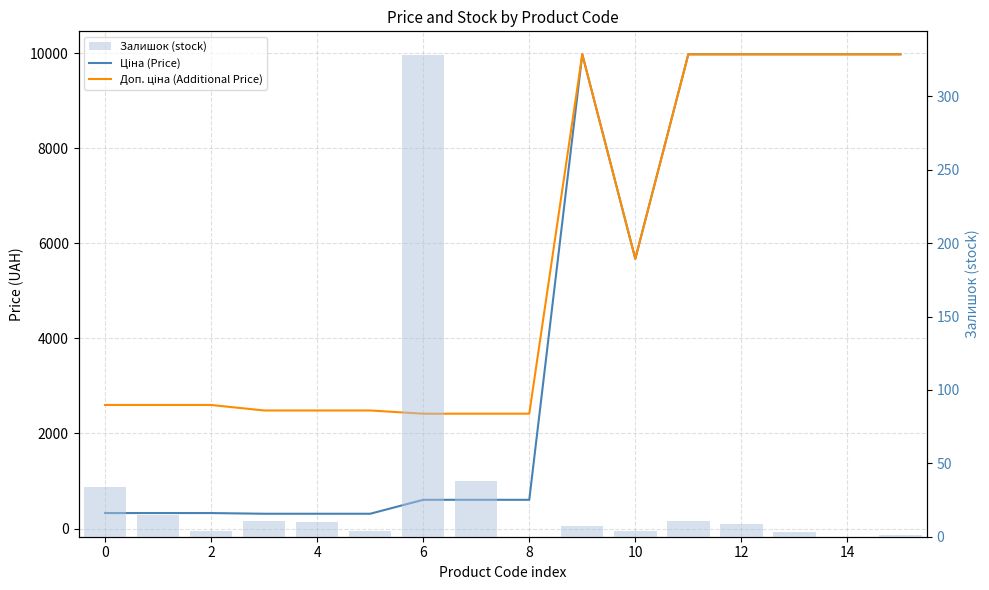

What is the maximum value shown in the chart?

9975.0